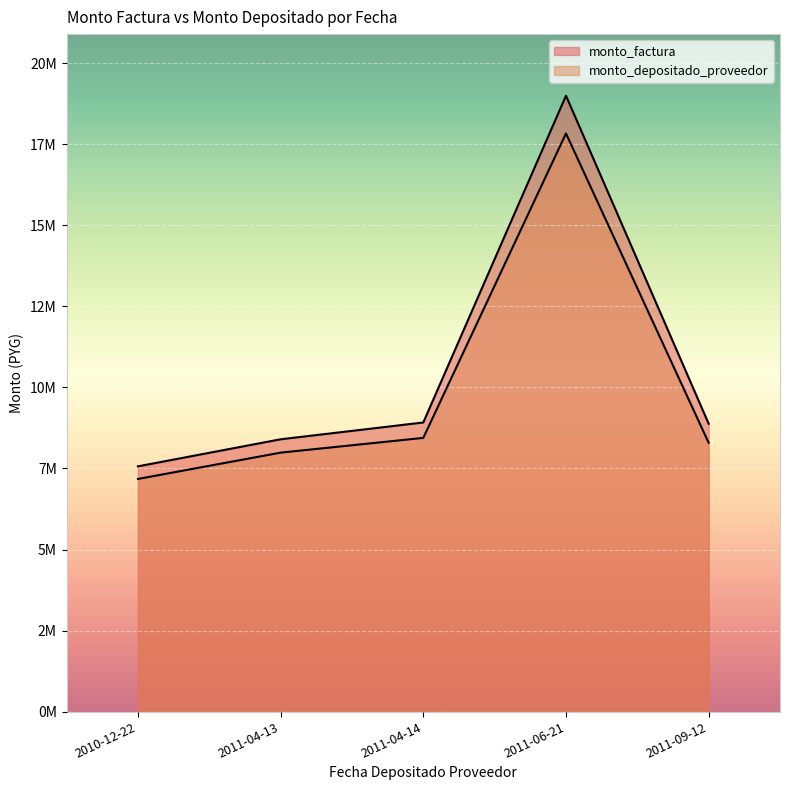

What are all the series names shown in the legend?

monto_factura, monto_depositado_proveedor